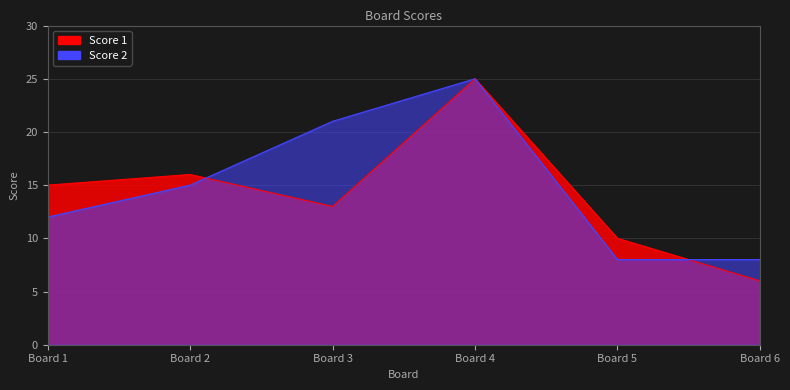

What is the difference between the maximum and minimum values in the Score 1 series?

19